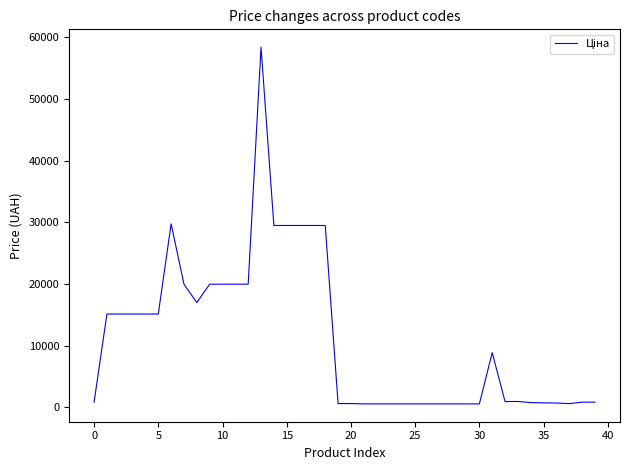

What is the difference between the maximum and minimum values?

57887.5